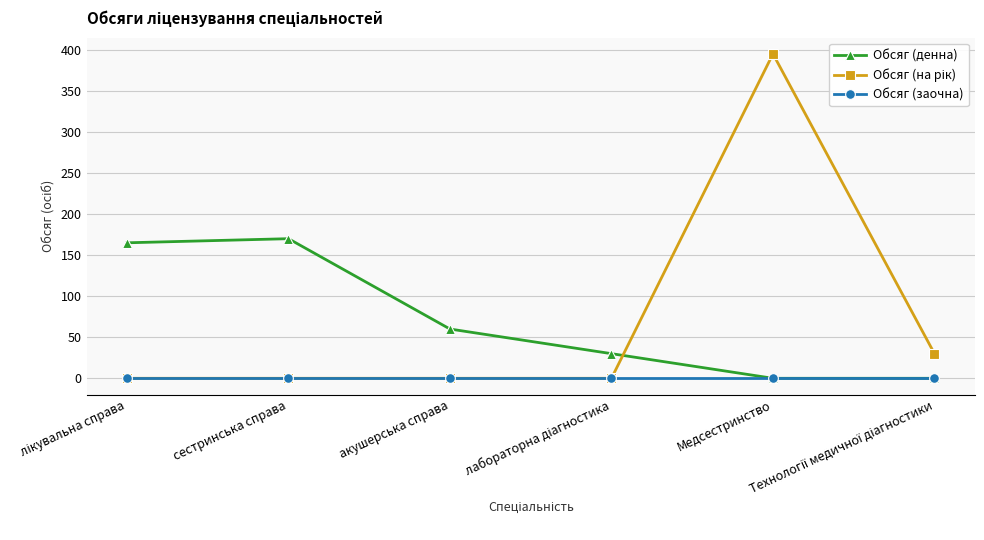

How many categories are shown in the chart?

6